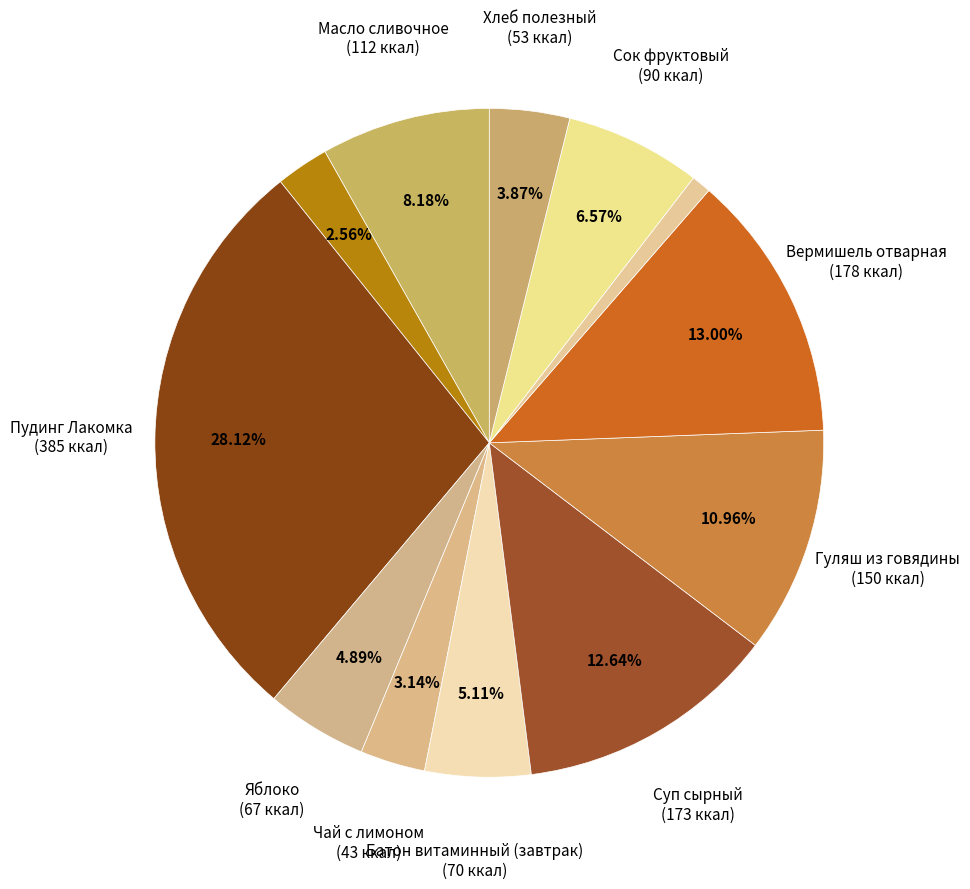

To the nearest percent, what is the difference between the largest and smallest slice percentages?

27%